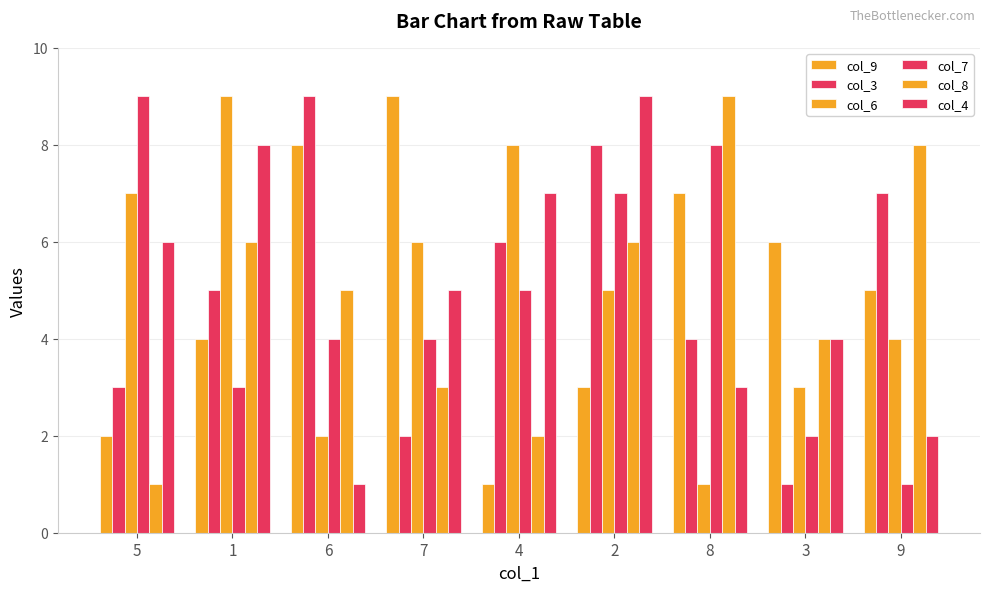

How many bars are there in total?

54